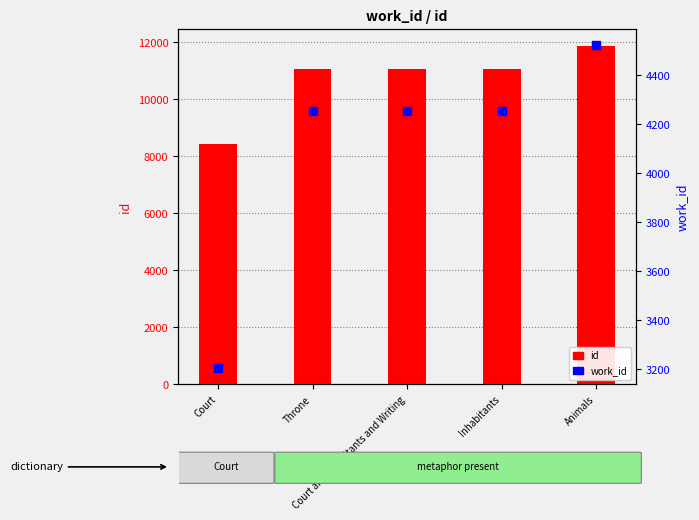

The value of work_id at Court is 3203. True or false?

True